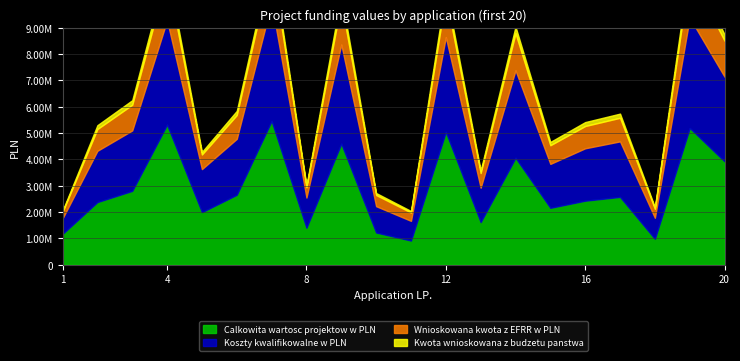

Which has a higher value, 7 or 8?

7